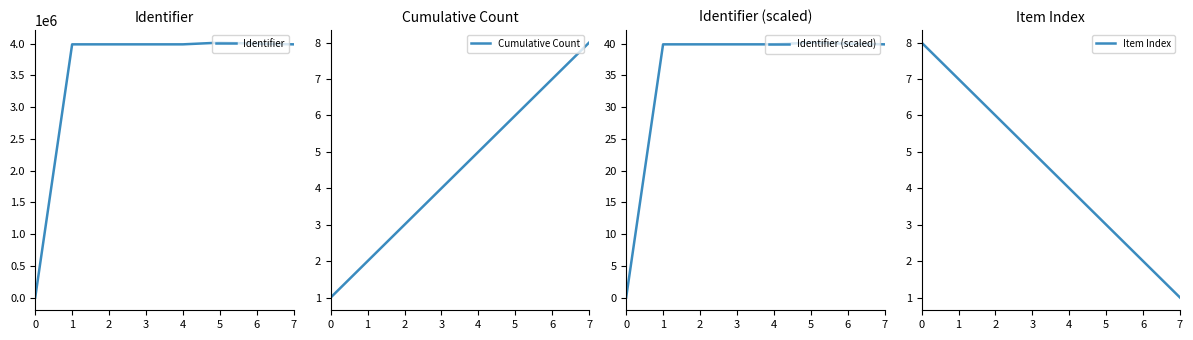

What is the approximate value of Identifier at 7?

3990117